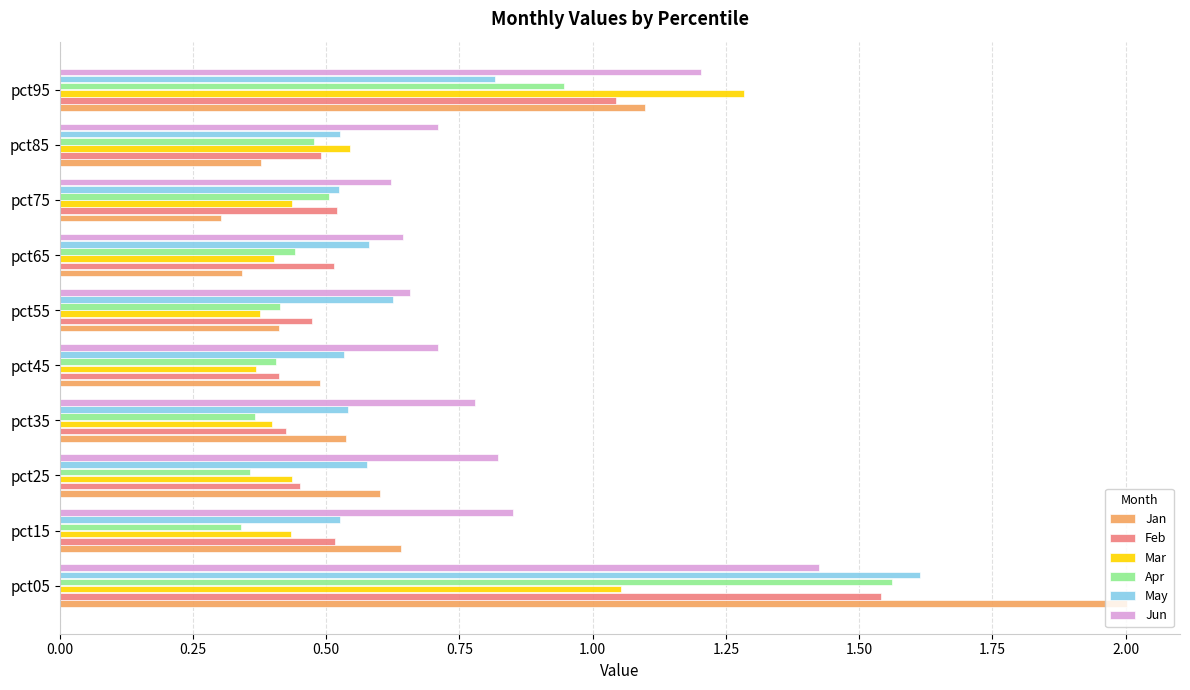

At which category is the sum across all series the highest?

pct05